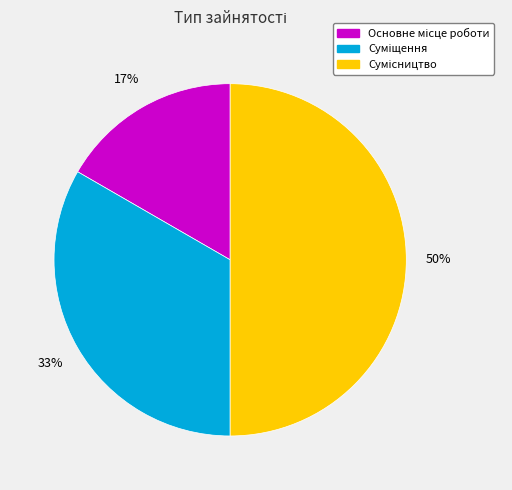

To the nearest percent, what is the average slice percentage?

33%